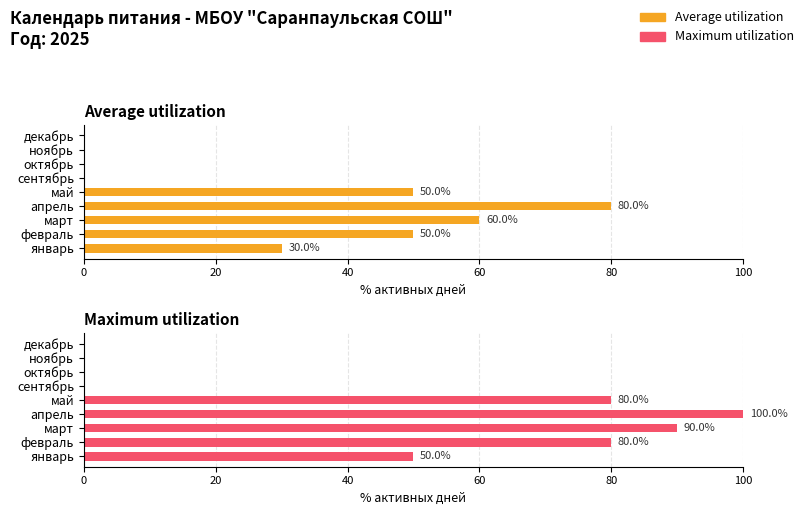

Are the bars horizontal?

Yes